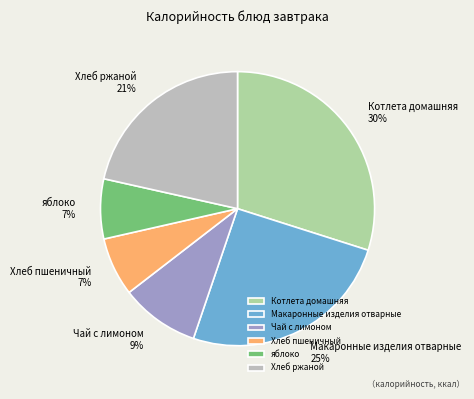

Count the number of slices in the pie.

6